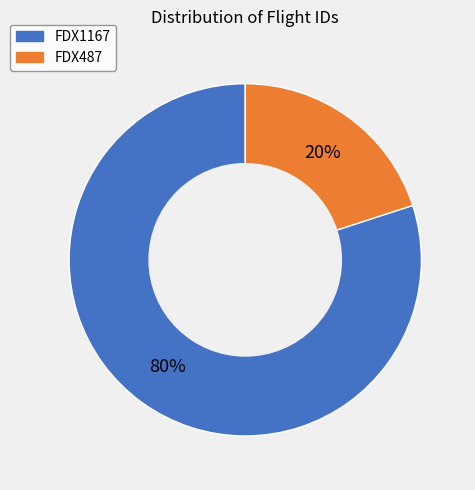

Count the number of slices in the pie.

2